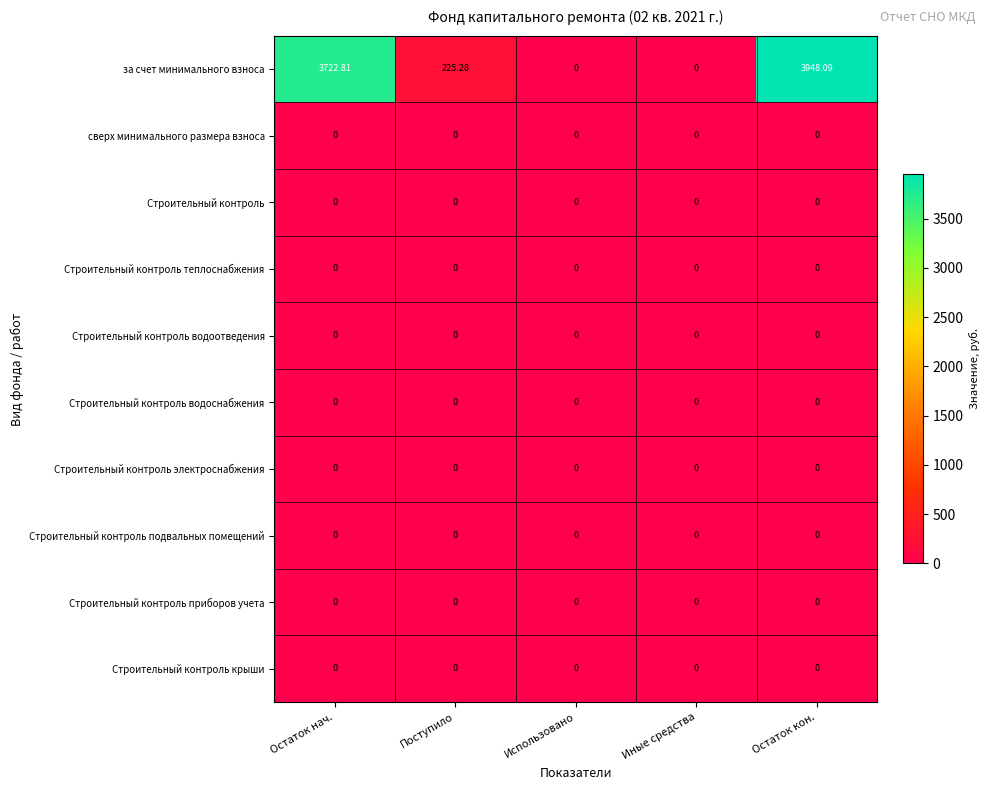

At which category is the sum across all series the highest?

Остаток кон.